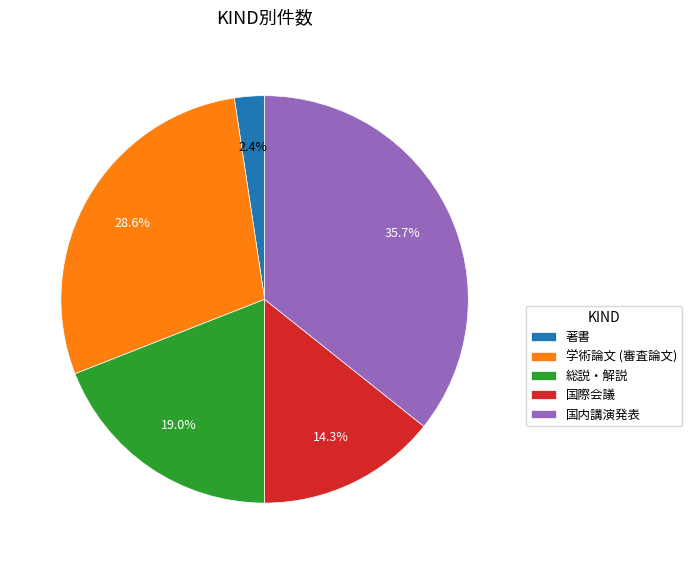

Is it true that 国内講演発表 is 29% of the pie?

False